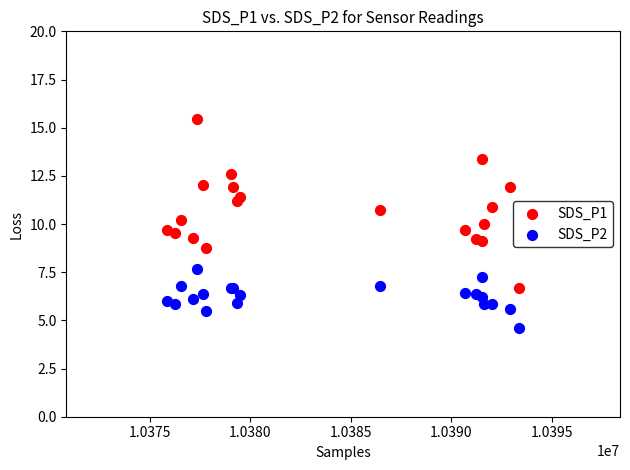

Which series contains the lowest Y value?

SDS_P2